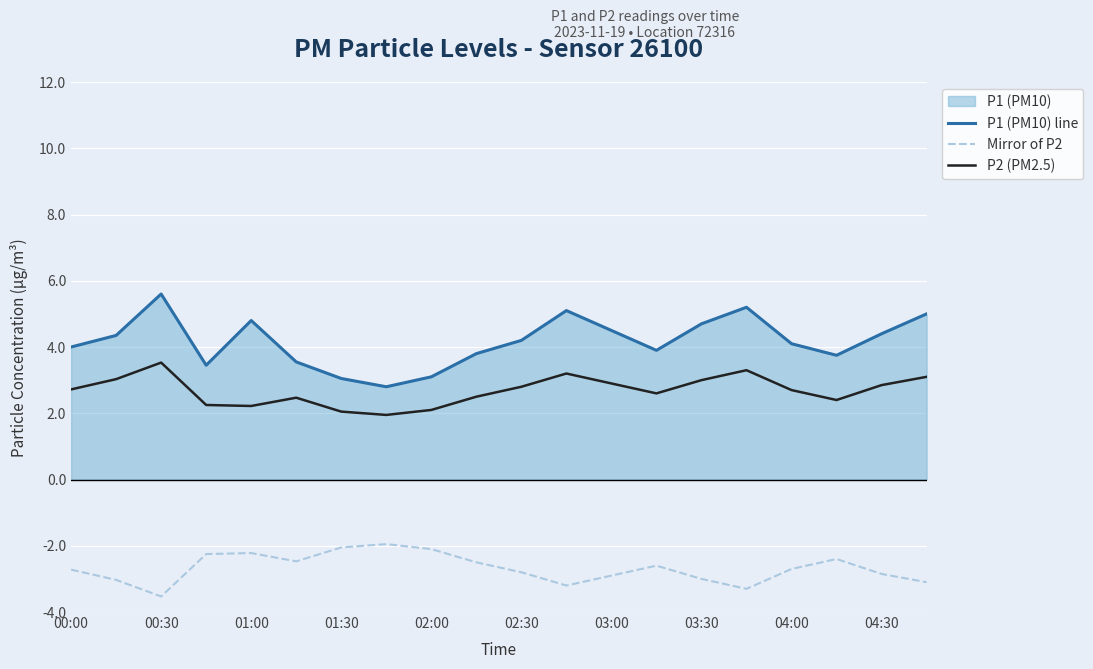

At which label does P2 (PM2.5) first exceed 2?

00:00